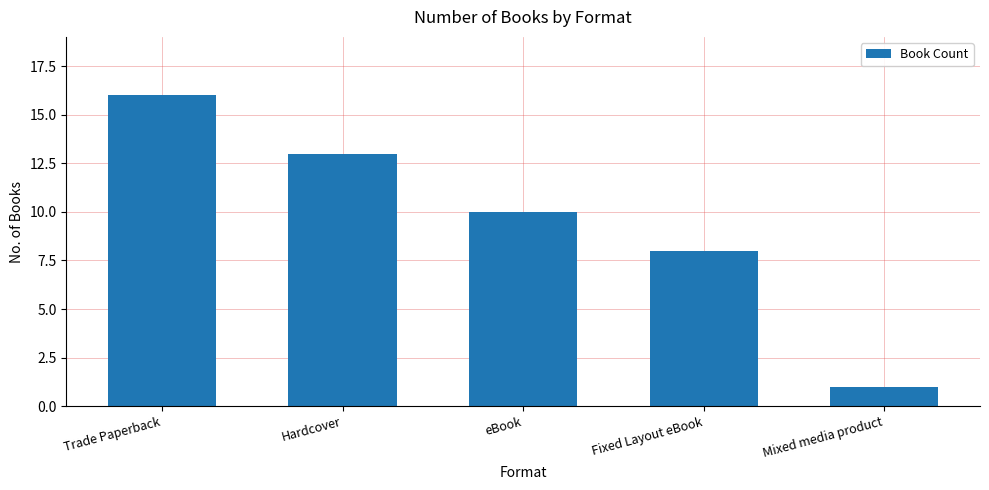

The value at Hardcover is 3. True or false?

False